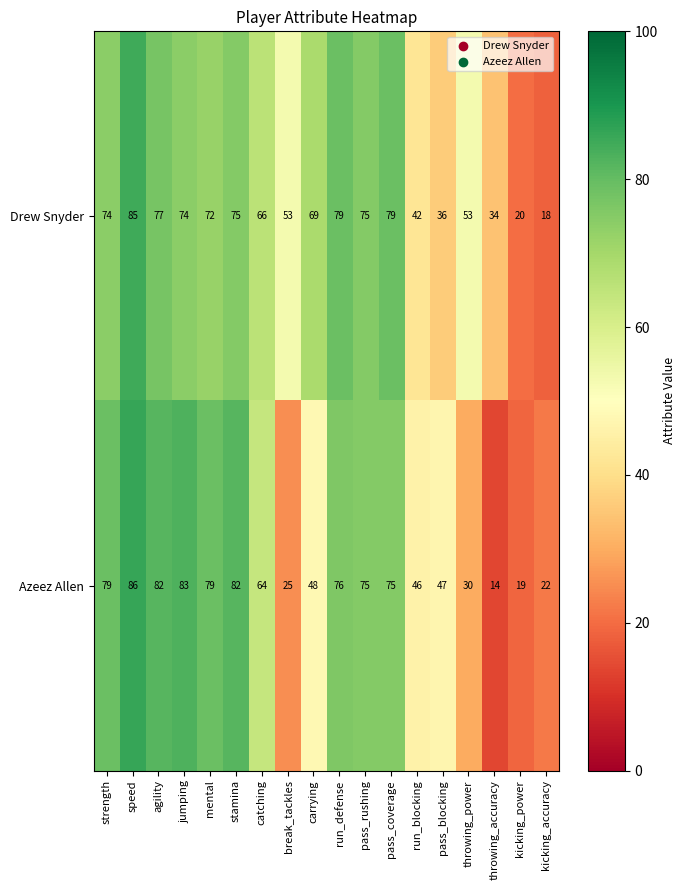

Is it true that Drew Snyder equals 75 at pass_rushing?

True